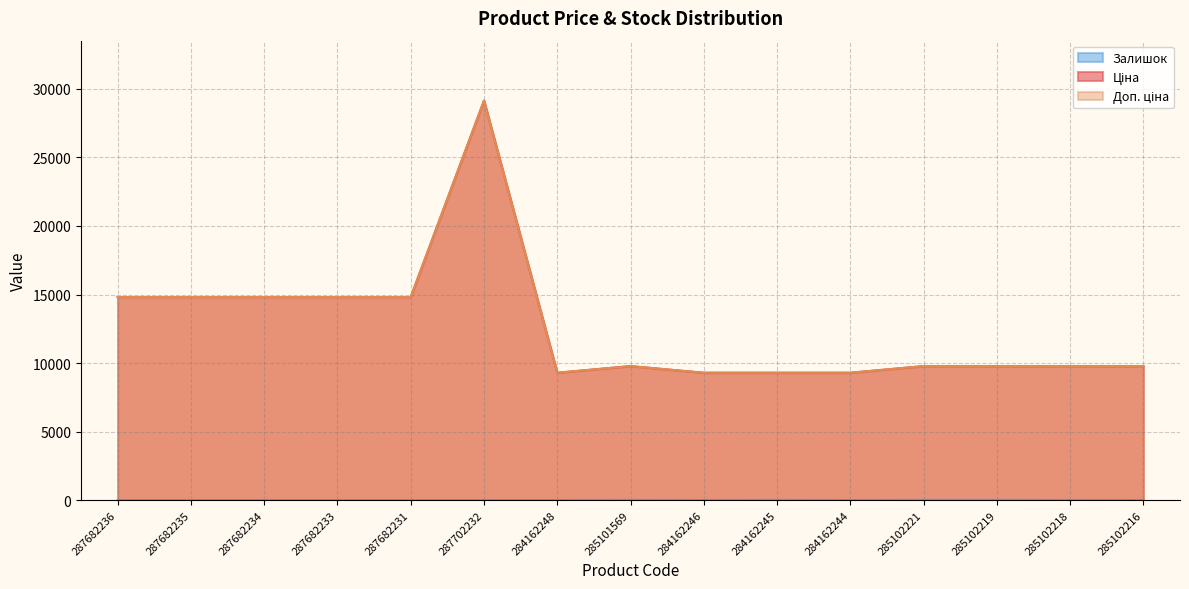

At which category does Доп. ціна reach its first local valley?

284162248